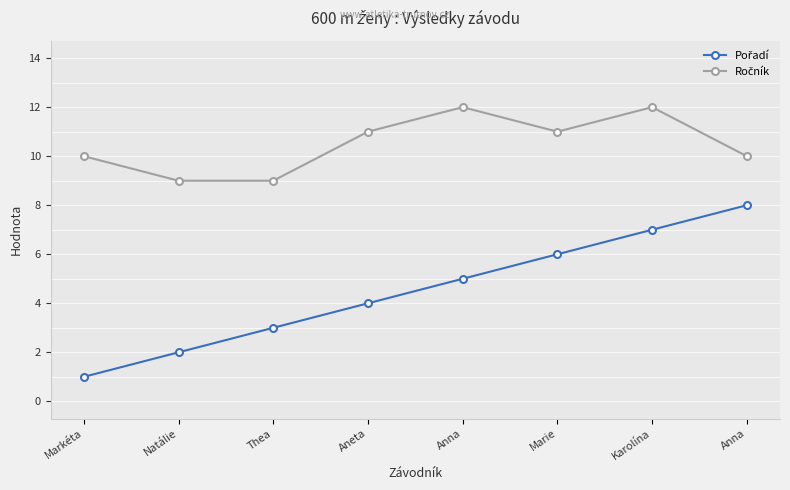

How many lines are shown in the chart?

2